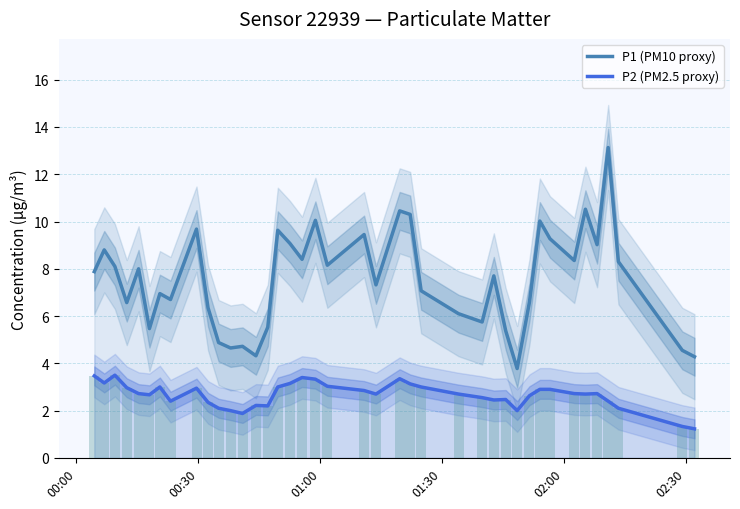

Reading left to right, transcribe all the data shown in this chart.

P1 (PM10 proxy): 7.9	8.8	8.1	6.6	8.0	5.5	7.0	6.7	9.7	6.3	4.9	4.7	4.7	4.3	5.5	9.6	9.1	8.4	10.1	8.2	9.4	7.3	10.4	10.3	7.1	6.1	5.8	7.7	5.4	3.8	6.6	10.0	9.3	8.3	10.5	9.0	13.1	8.3	4.5	4.3
P2 (PM2.5 proxy): 3.5	3.2	3.5	3.0	2.7	2.7	3.0	2.4	3.0	2.4	2.1	2.0	1.9	2.2	2.2	3.0	3.1	3.4	3.3	3.0	2.9	2.7	3.4	3.1	3.0	2.7	2.5	2.5	2.5	2.0	2.6	2.9	2.9	2.7	2.7	2.7	2.4	2.1	1.3	1.2